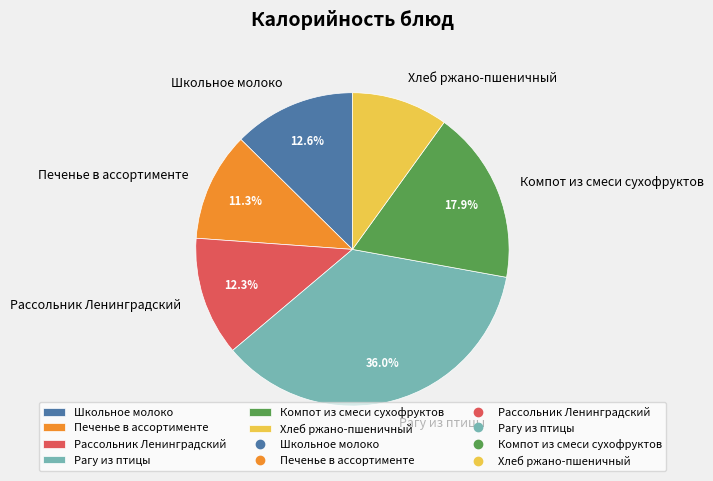

Does Хлеб ржано-пшеничный represent more than half of the total?

No